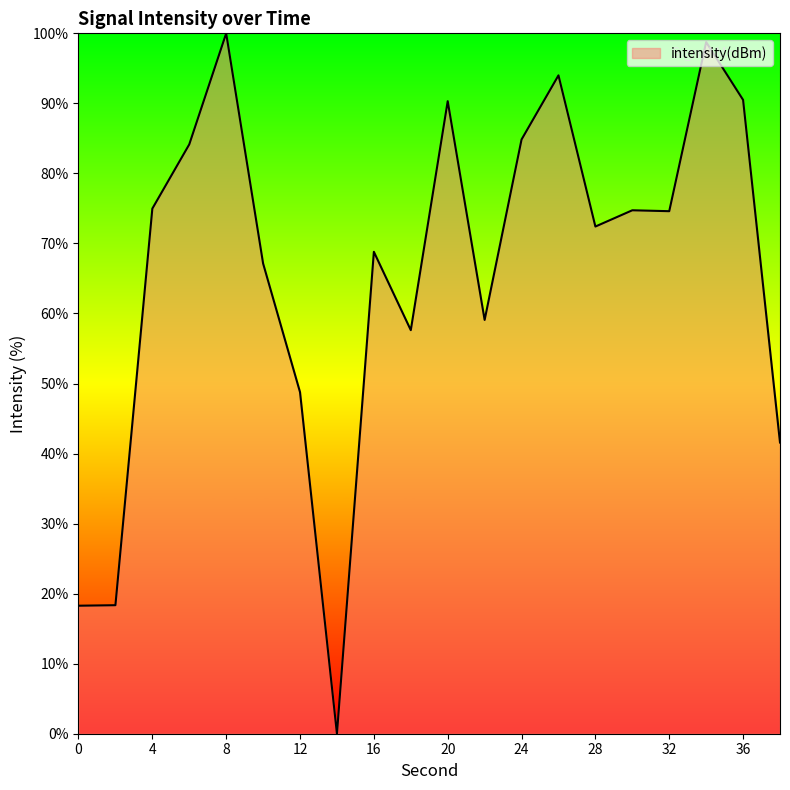

What is the greatest value displayed?

100.0